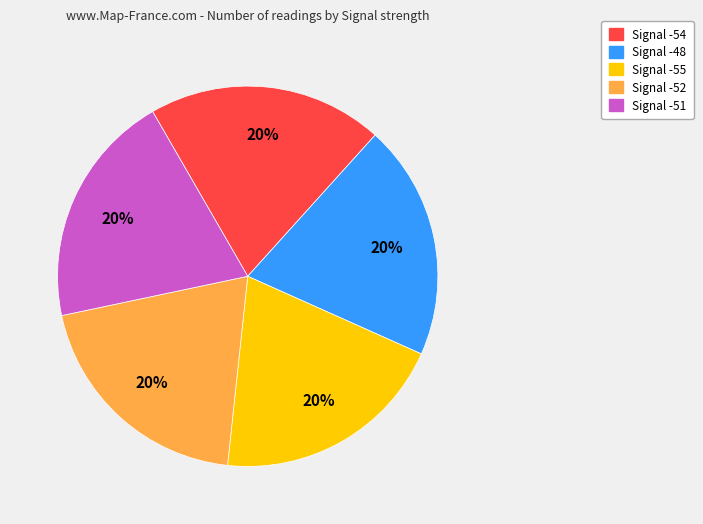

To the nearest percent, what is the average slice percentage?

20%